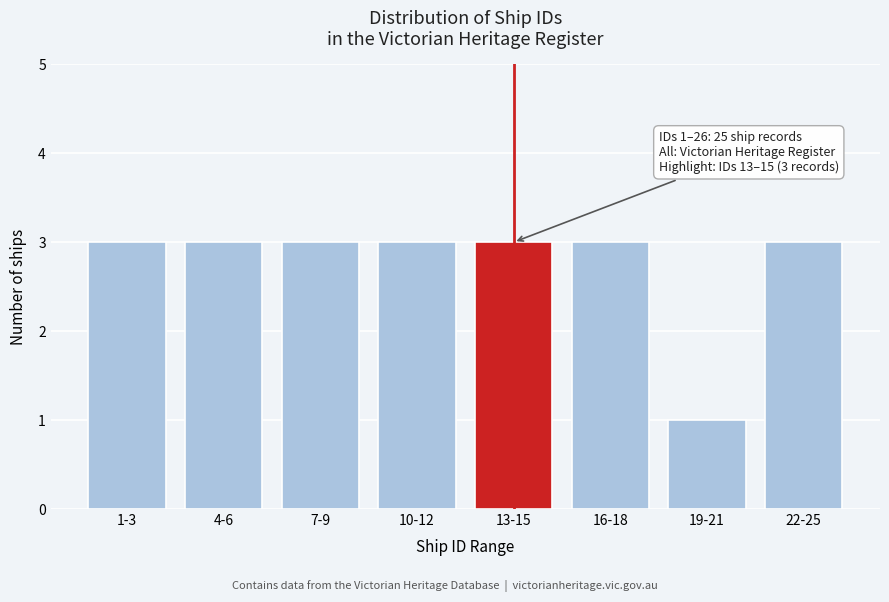

Reading left to right, extract all data points from this chart.

1-3=3	4-6=3	7-9=3	10-12=3	13-15=3	16-18=3	19-21=1	22-25=3